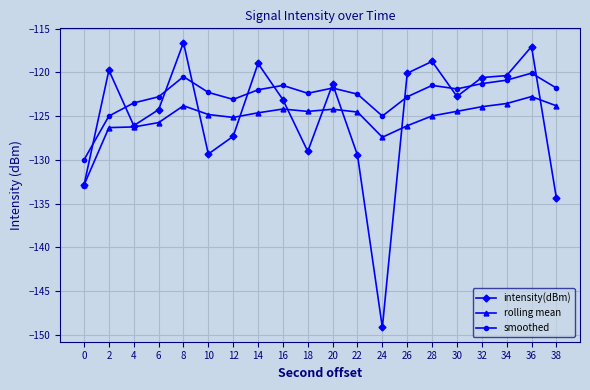

Is the value of rolling mean at 6 greater than the value of smoothed at 38?

No